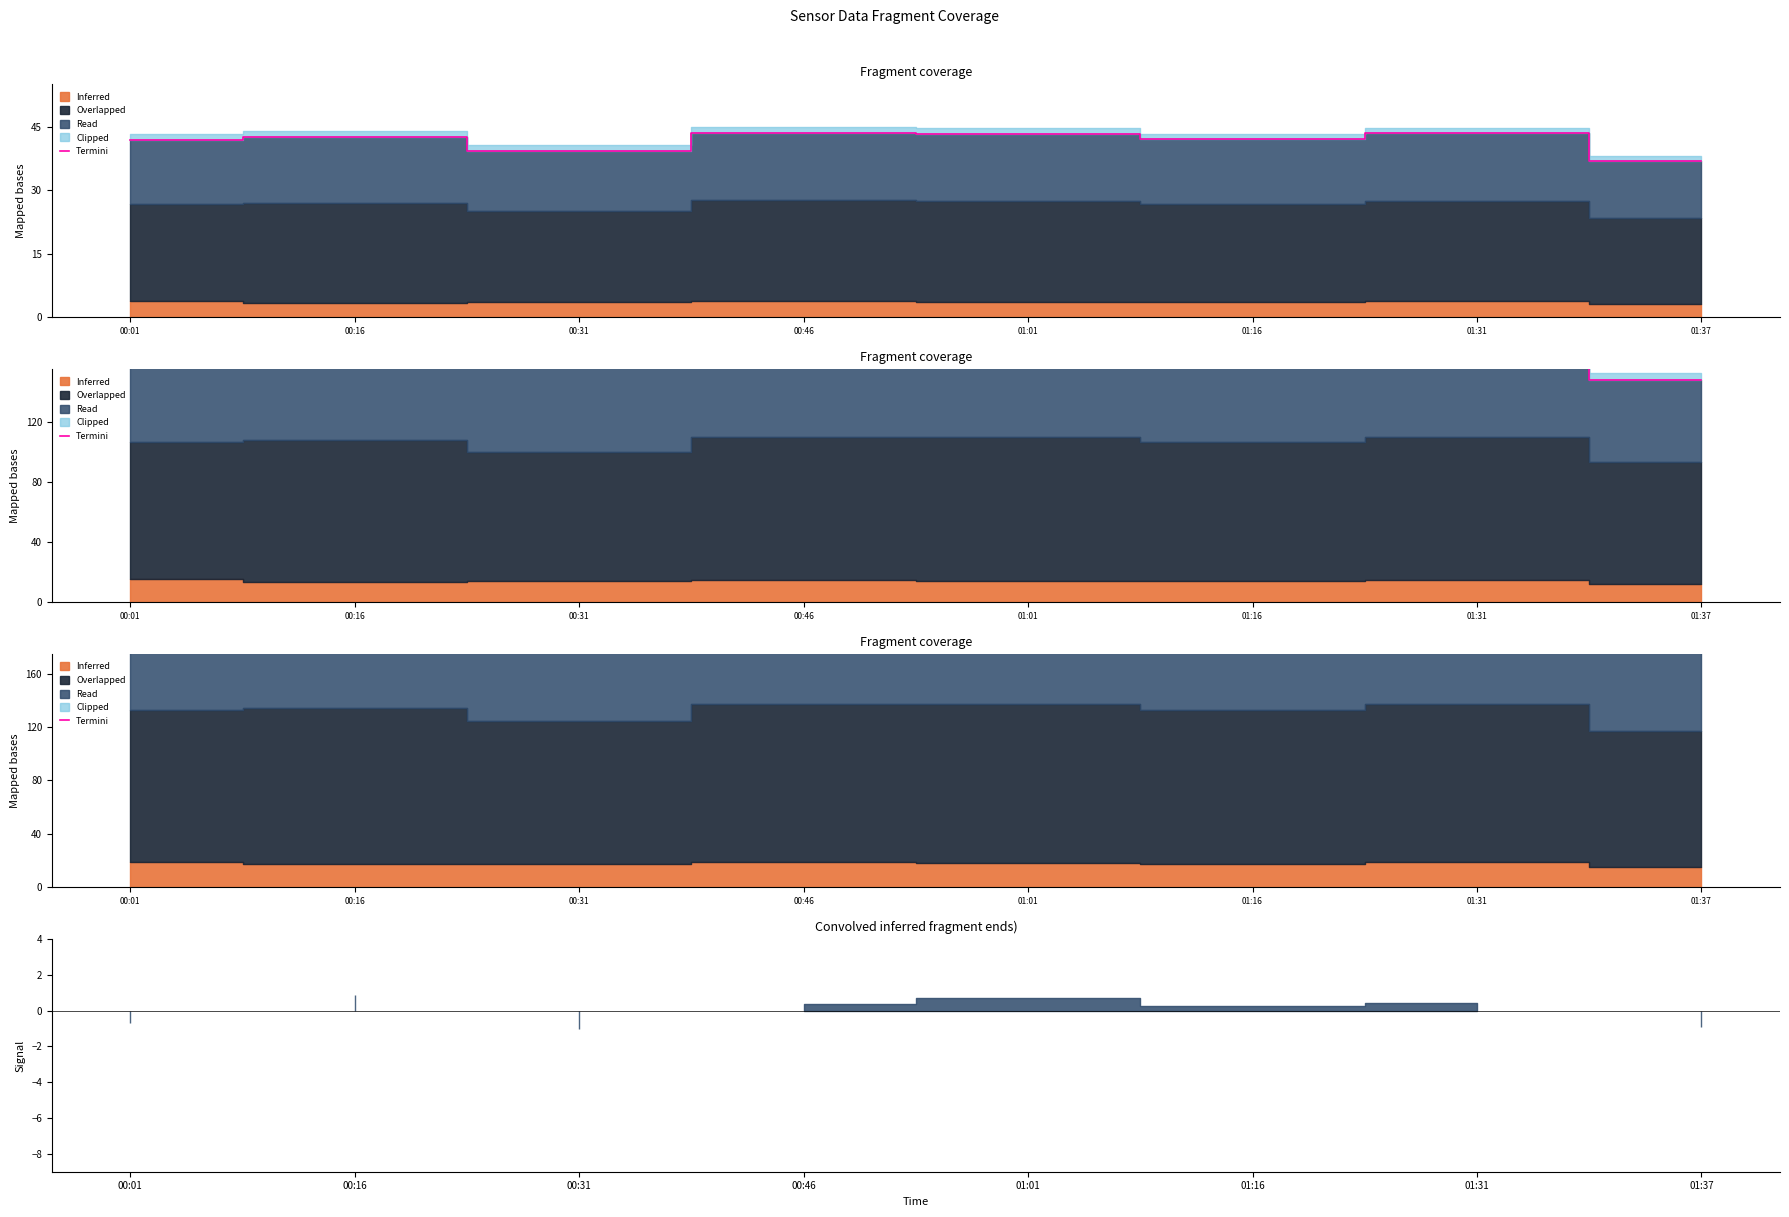

Where is the data nearest to the value 200?

00:31